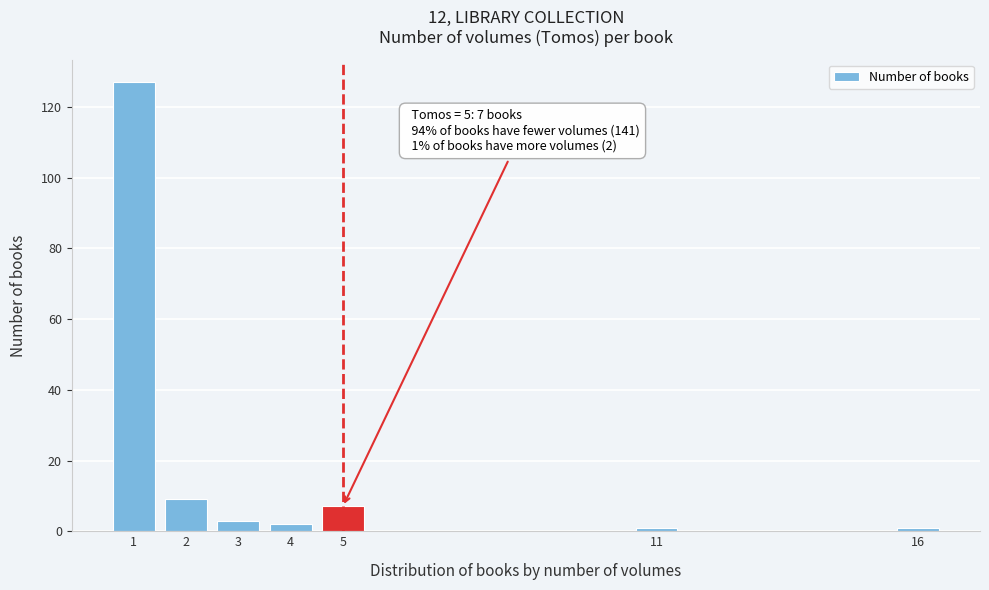

Reading left to right, list all the values displayed in this chart.

127	9	3	2	7	1	1